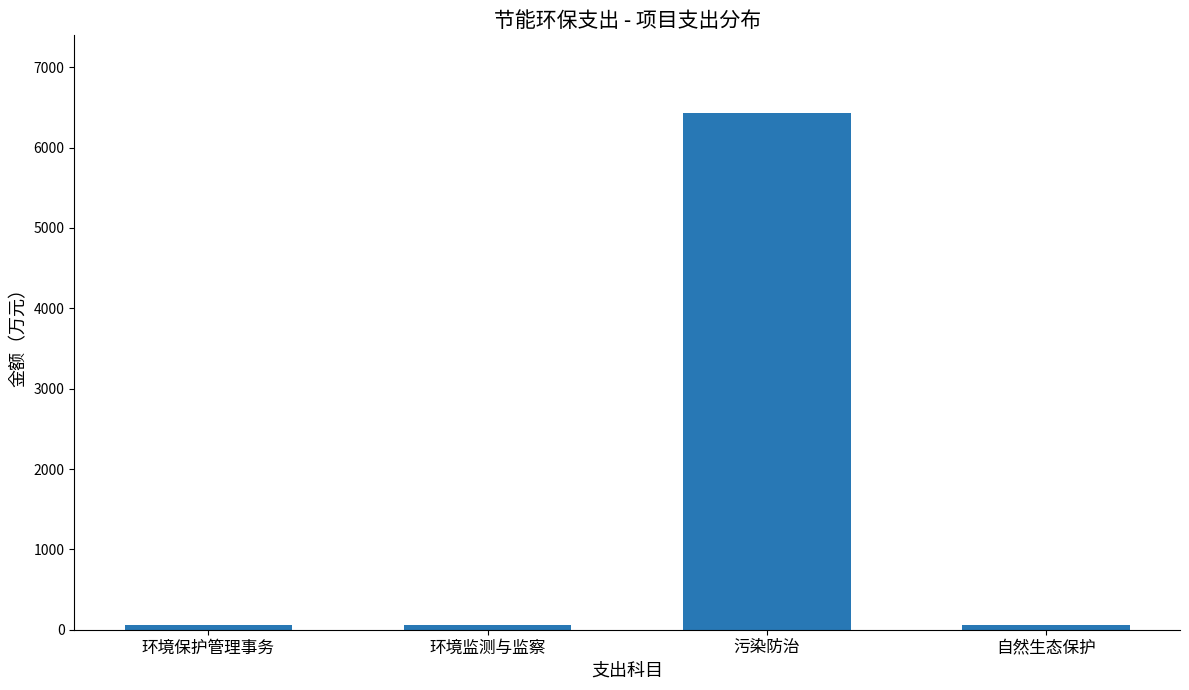

How many values are below 63?

1